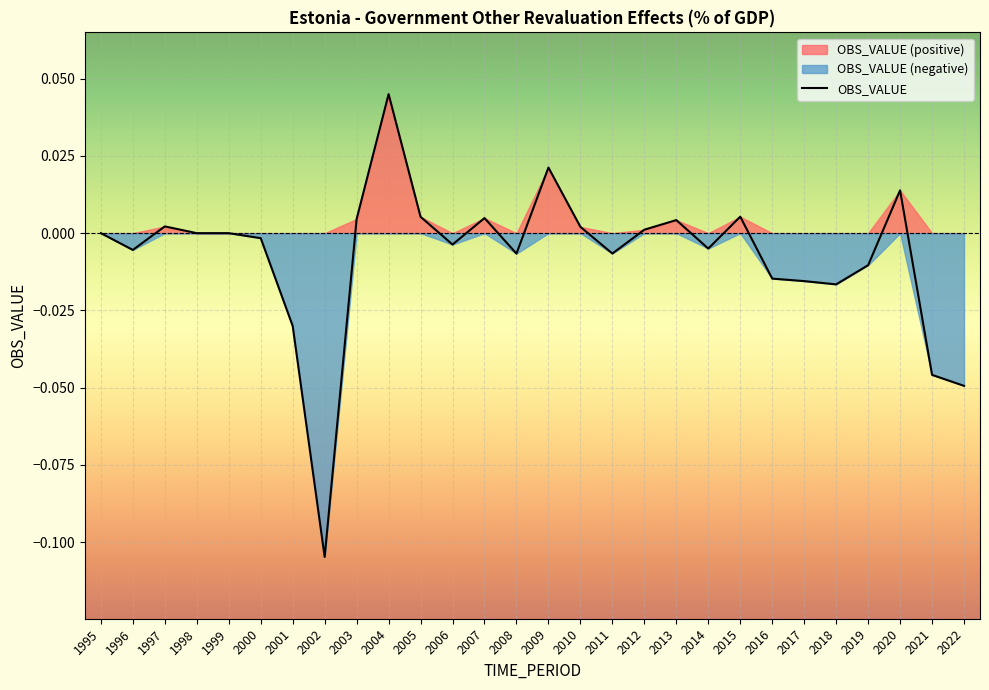

List the labels in order of value, smallest first.

2002, 2022, 2021, 2001, 2018, 2017, 2016, 2019, 2008, 2011, 1996, 2014, 2006, 2000, 1995, 1998, 1999, 2012, 2010, 1997, 2013, 2003, 2007, 2005, 2015, 2020, 2009, 2004